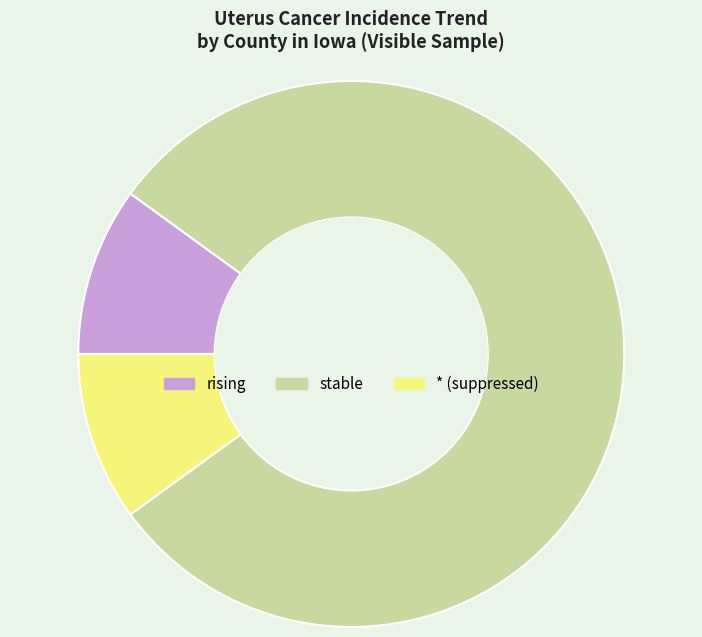

Do stable and rising together represent more than half of the pie?

Yes